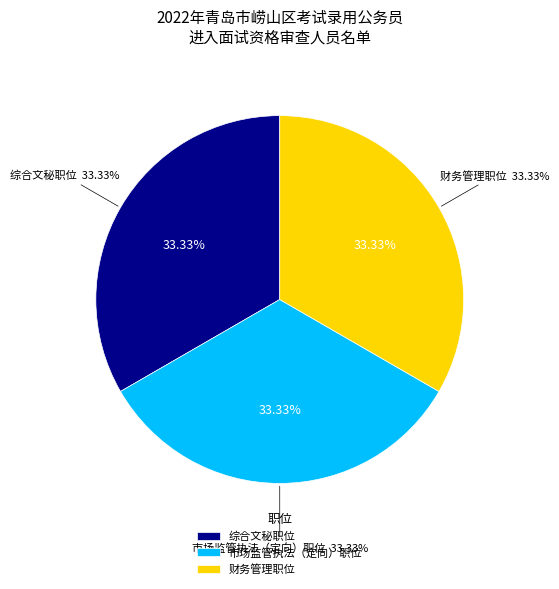

Which category has the smallest portion of the pie?

财务管理职位